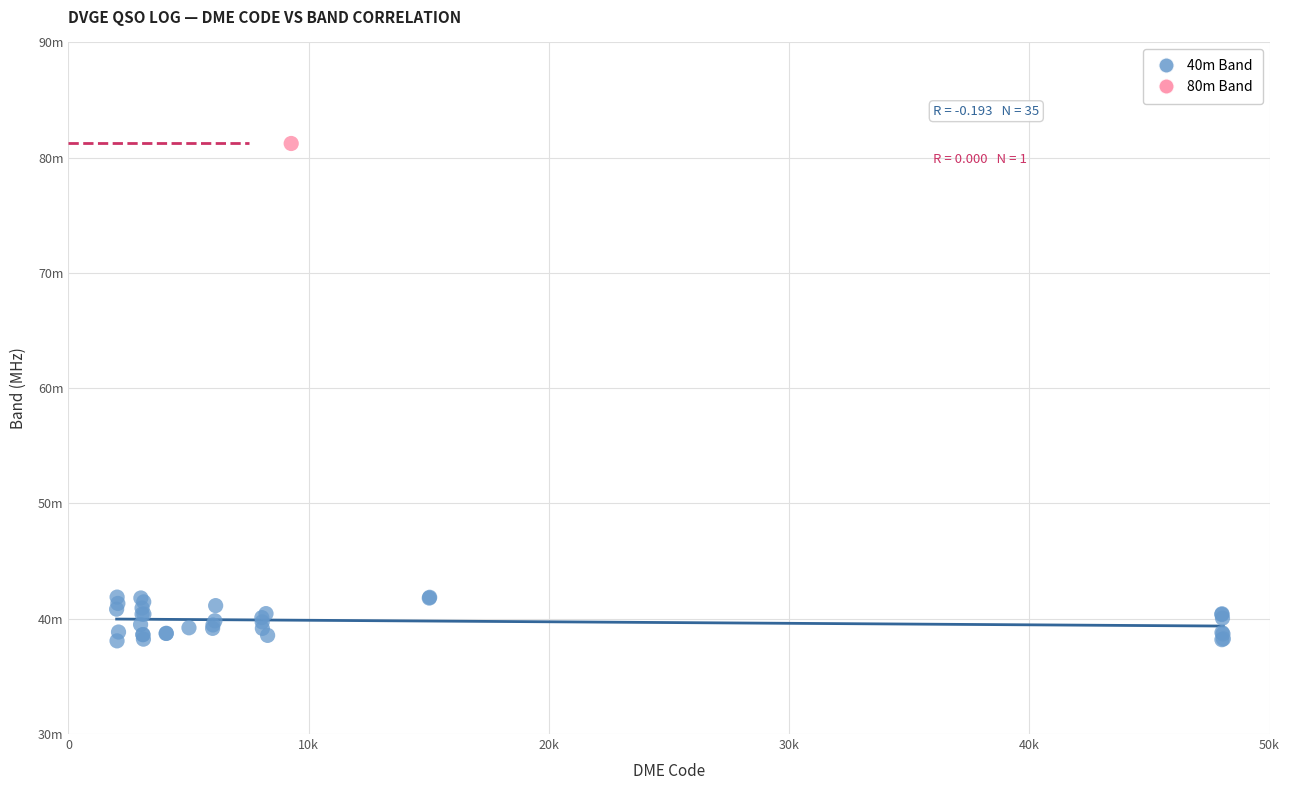

What are all the series names shown in the legend?

40m Band, 80m Band